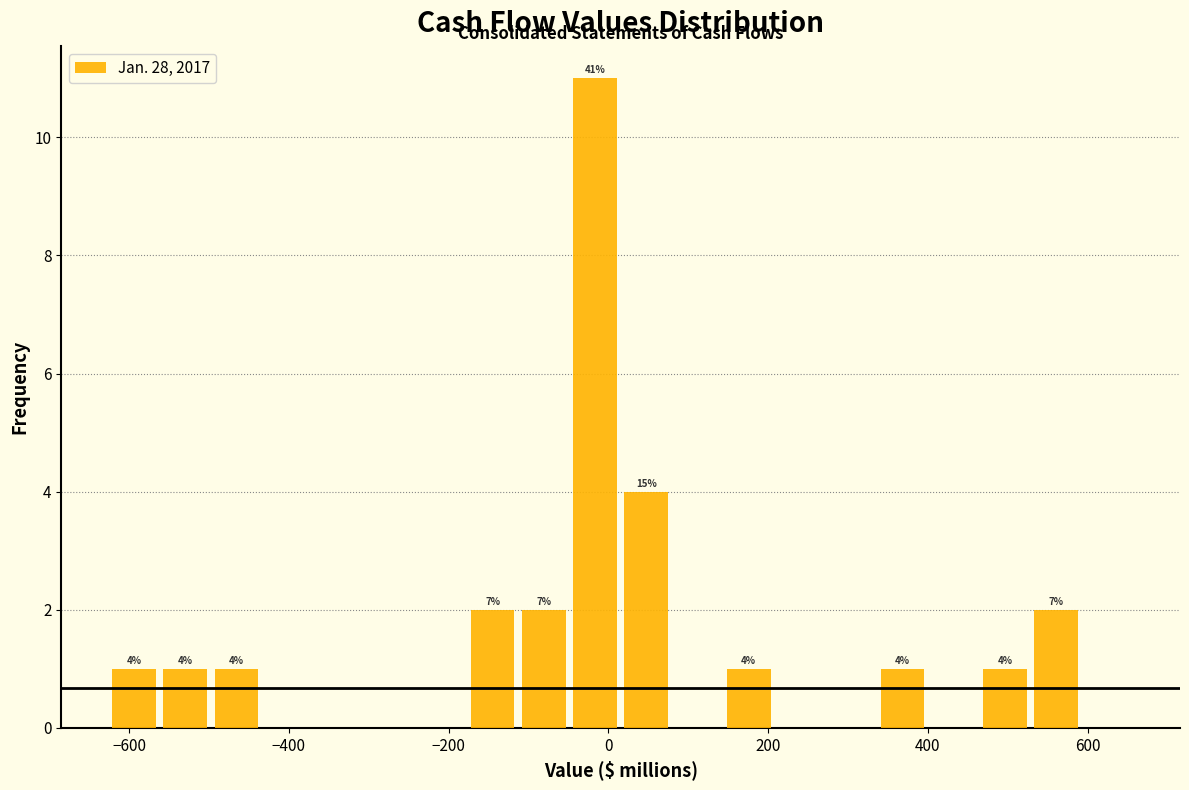

Around what value on the x-axis is the tallest bar? Give the approximate position of its centre, as read against the axis.

-20